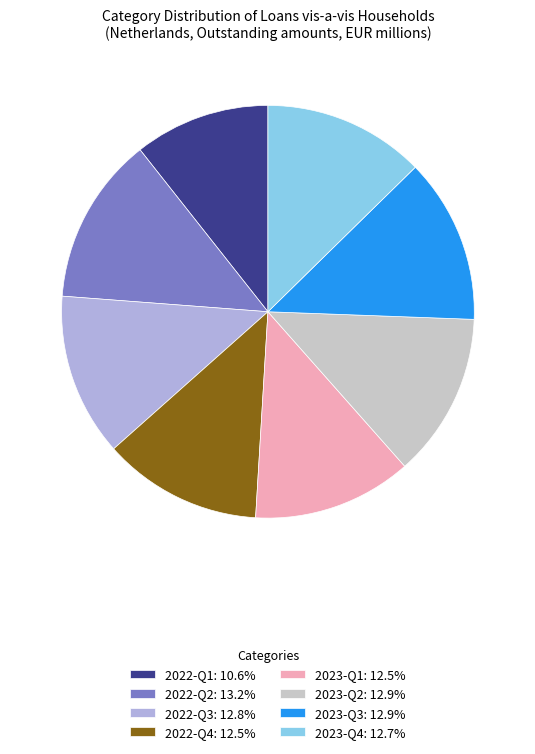

Does any single category account for the majority?

No